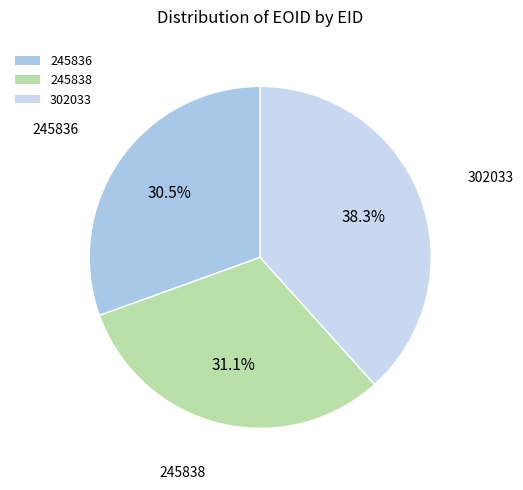

True or false: 245836 accounts for 43% of the total.

False